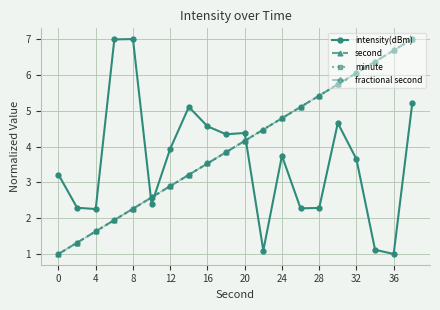

Reading right to left, what are all the values shown in this chart?

intensity(dBm): 5.2	1.0	1.1	3.6	4.7	2.3	2.3	3.7	1.1	4.4	4.3	4.6	5.1	3.9	2.4	7.0	7.0	2.3	2.3	3.2
second: 7.0	6.7	6.4	6.1	5.7	5.4	5.1	4.8	4.5	4.2	3.8	3.5	3.2	2.9	2.6	2.3	1.9	1.6	1.3	1.0
minute: 7.0	6.7	6.4	6.1	5.7	5.4	5.1	4.8	4.5	4.2	3.8	3.5	3.2	2.9	2.6	2.3	1.9	1.6	1.3	1.0
fractional second: 7.0	6.7	6.4	6.1	5.7	5.4	5.1	4.8	4.5	4.2	3.8	3.5	3.2	2.9	2.6	2.3	1.9	1.6	1.3	1.0